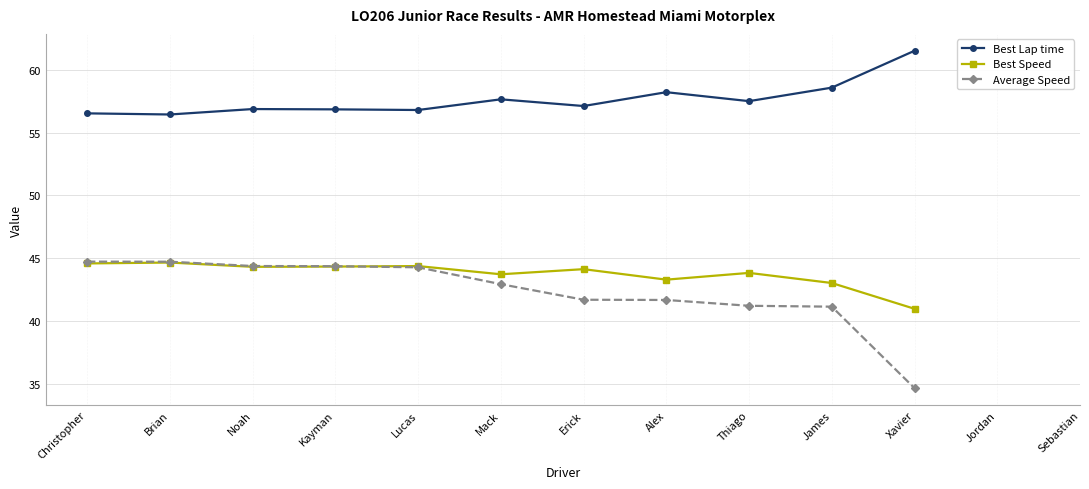

What is the maximum value for Best Speed?

44.6